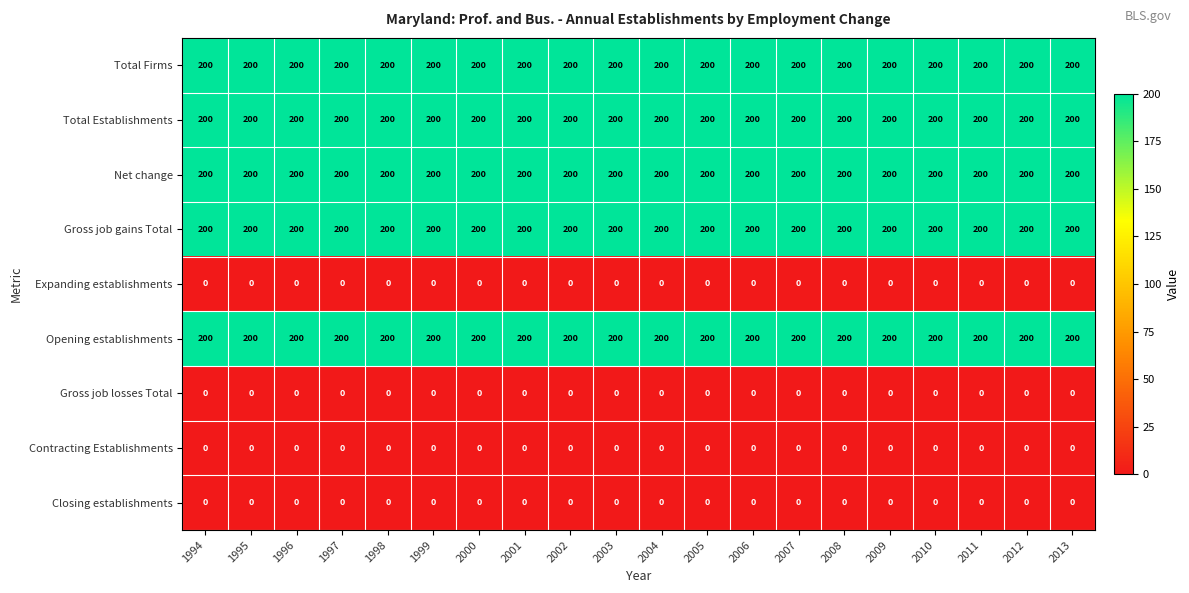

True or false: Total Firms has a value of 62 at 2011.

False